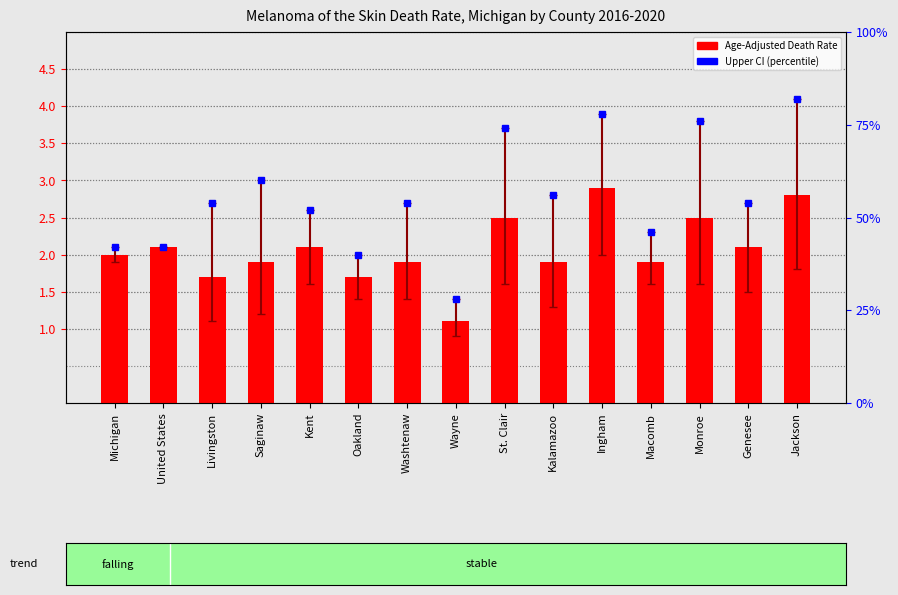

What is the value of the 6th bar from the left?

1.7